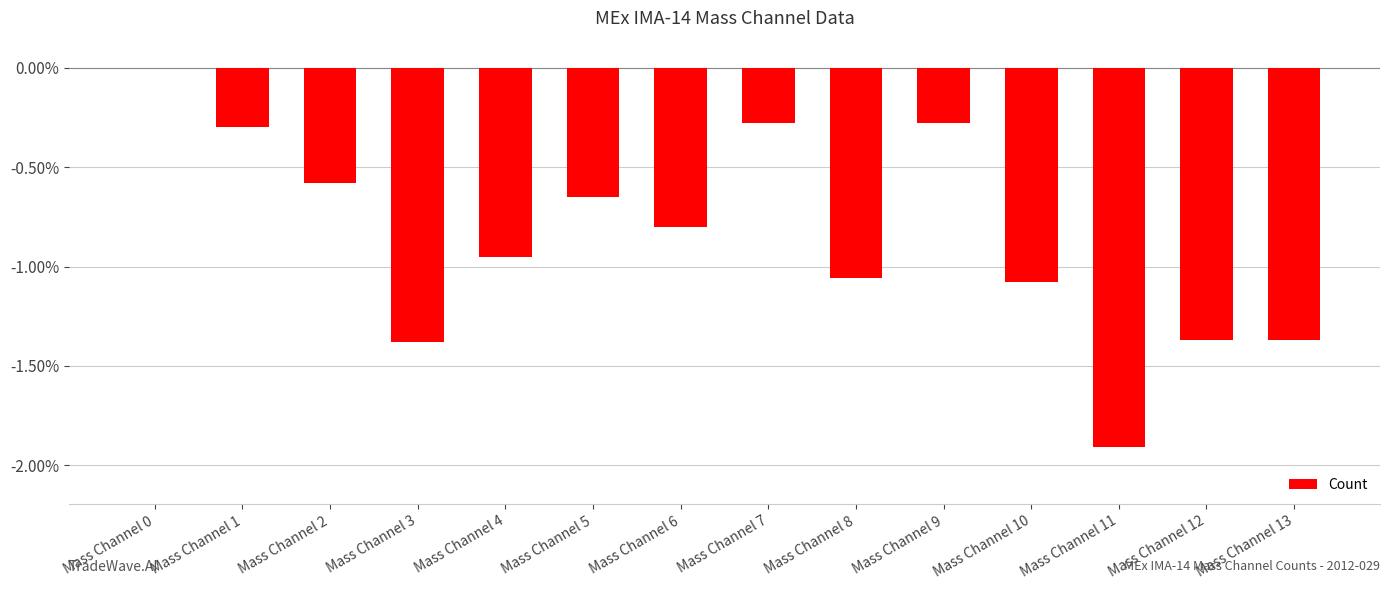

Where is the data nearest to the value 0?

Mass Channel 0